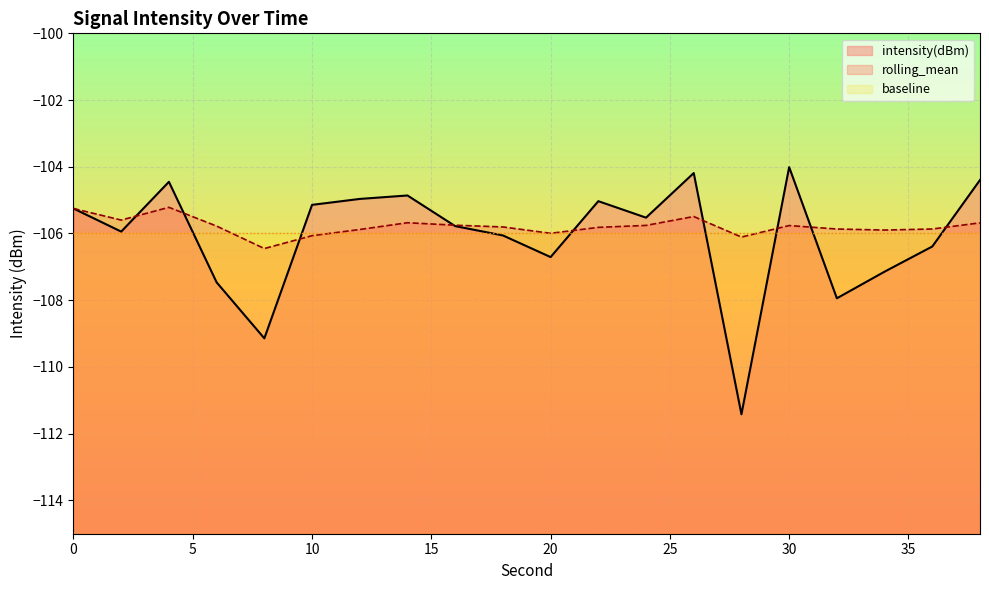

How many intersections are there between intensity(dBm) and rolling_mean?

9